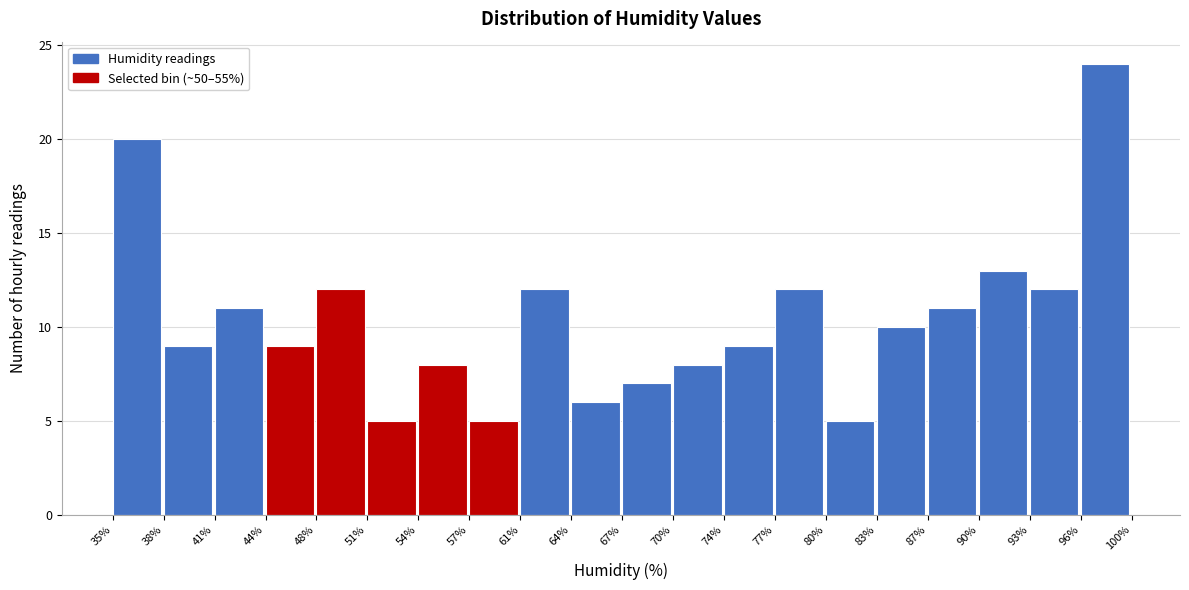

Reading right to left, list all the values displayed in this chart.

96%=24	93%=12	90%=13	87%=11	83%=10	80%=5	77%=12	74%=9	70%=8	67%=7	64%=6	61%=12	57%=5	54%=8	51%=5	48%=12	44%=9	41%=11	38%=9	35%=20